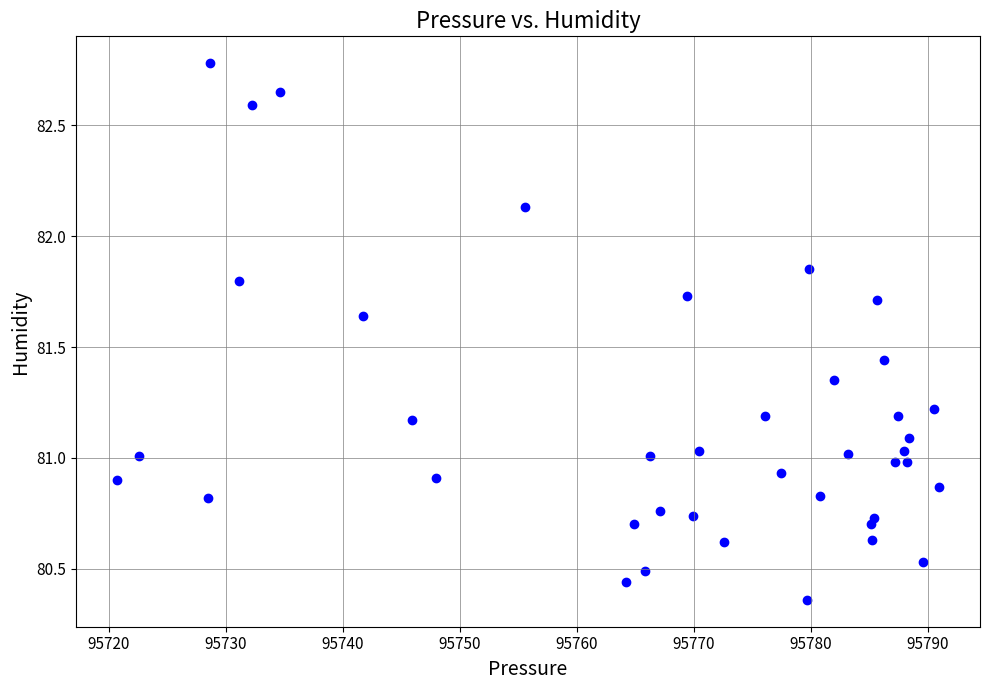

What is the range of Y values (max minus min)?

2.4